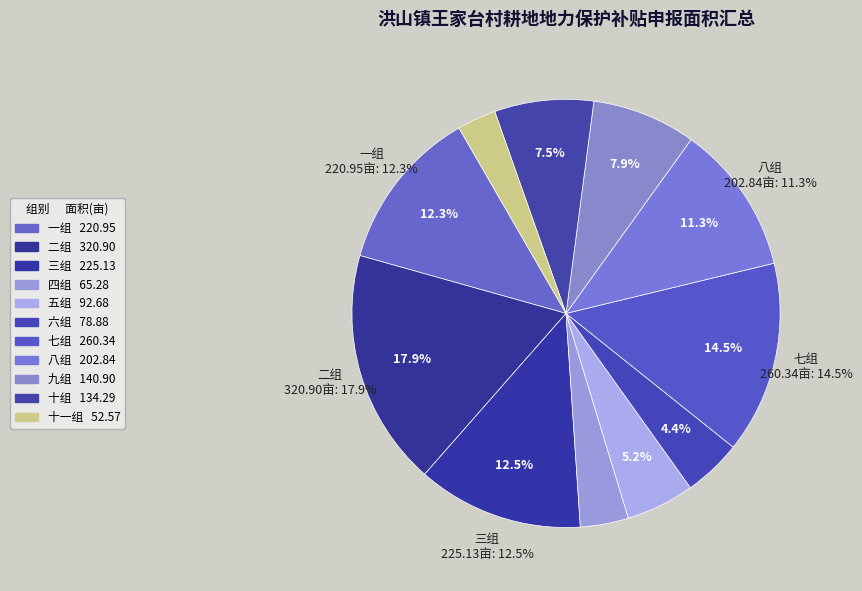

To the nearest percent, what is the average slice percentage?

9%